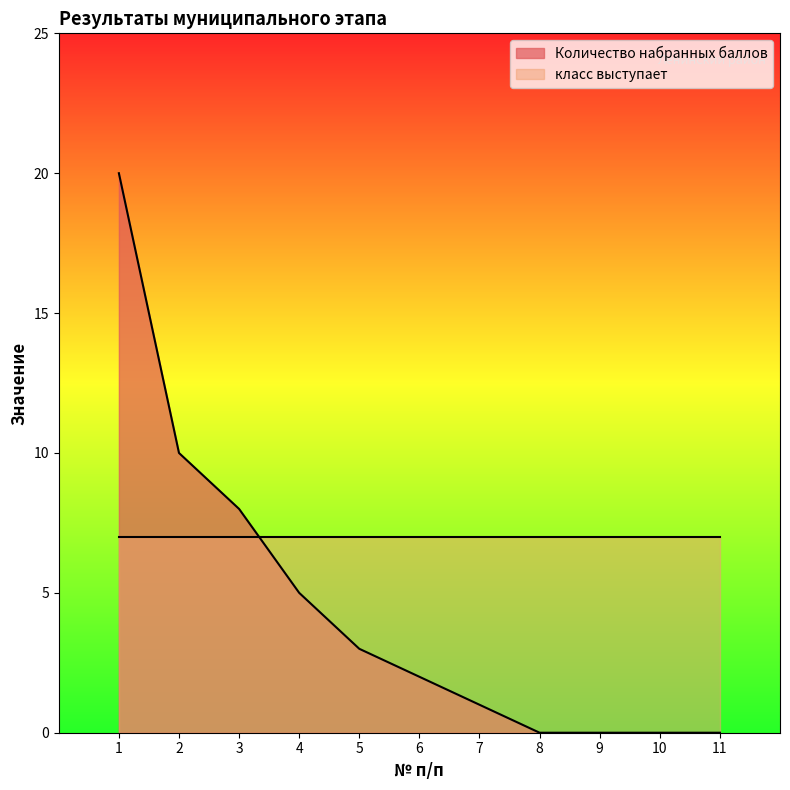

Reading left to right, transcribe all the data shown in this chart.

1=20	2=10	3=8	4=5	5=3	6=2	7=1	8=0	9=0	10=0	11=0